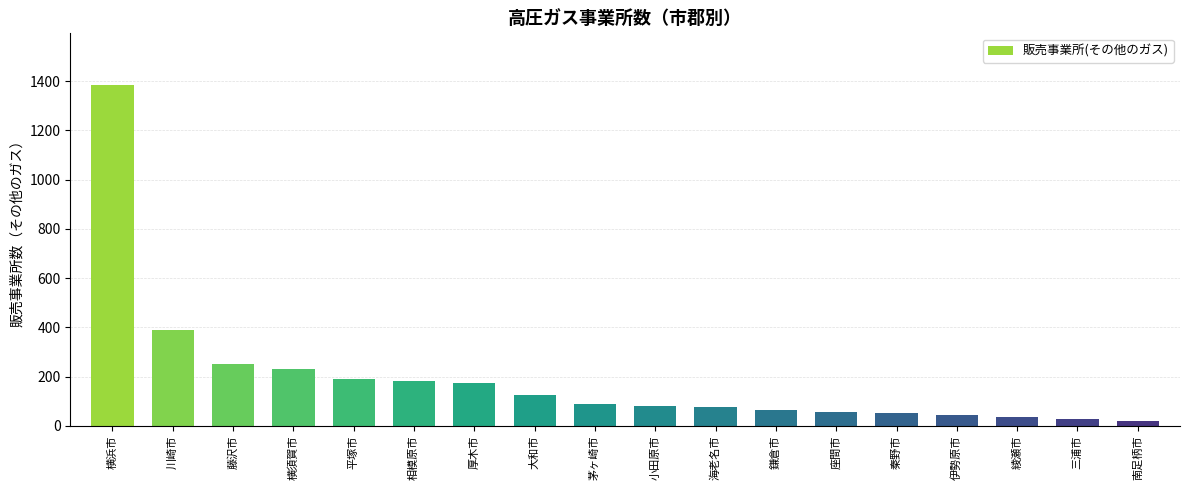

What is the value of the 4th bar from the left?

231